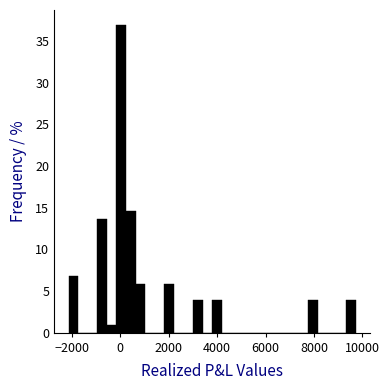

Read against the x-axis, roughly where is the centre of the tallest bar?

0